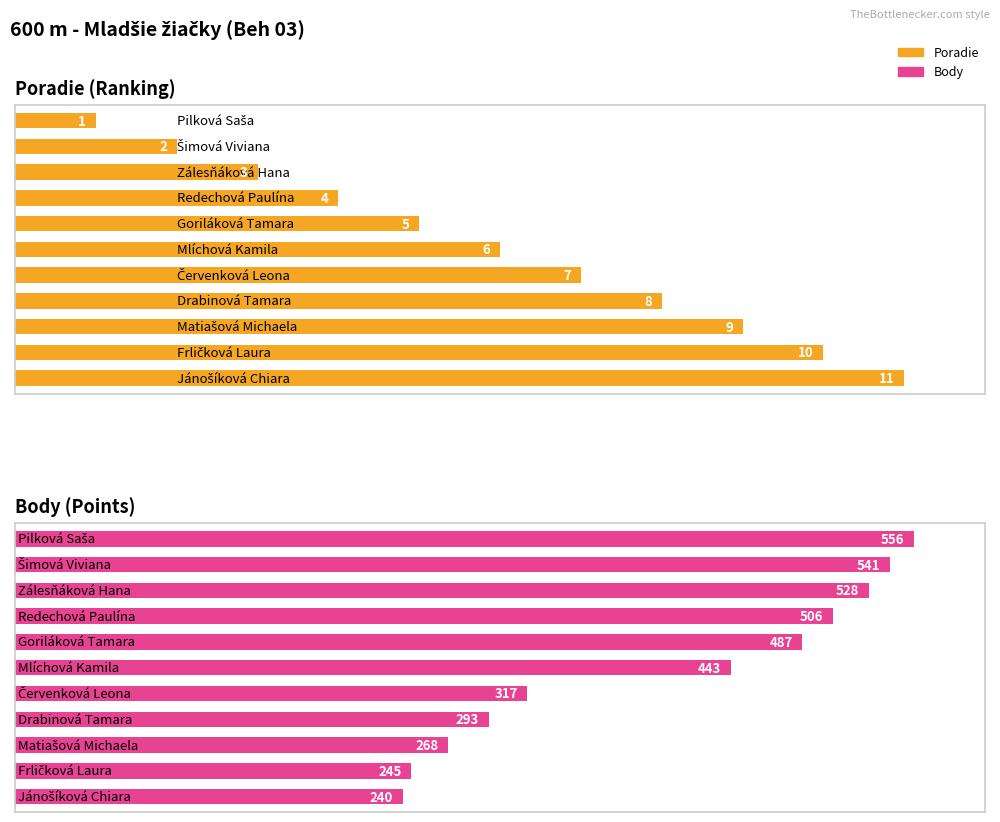

Between 7 and 6, which is larger?

7